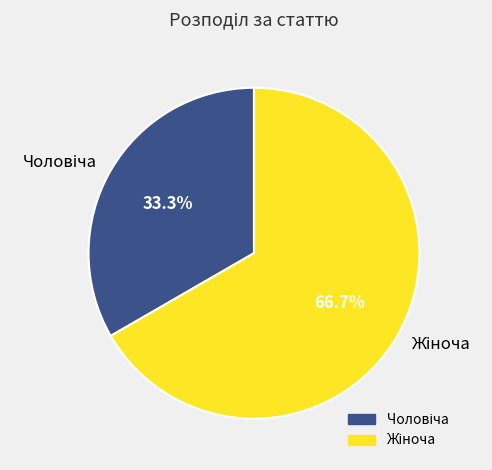

Is there any slice that represents more than half of the pie?

Yes